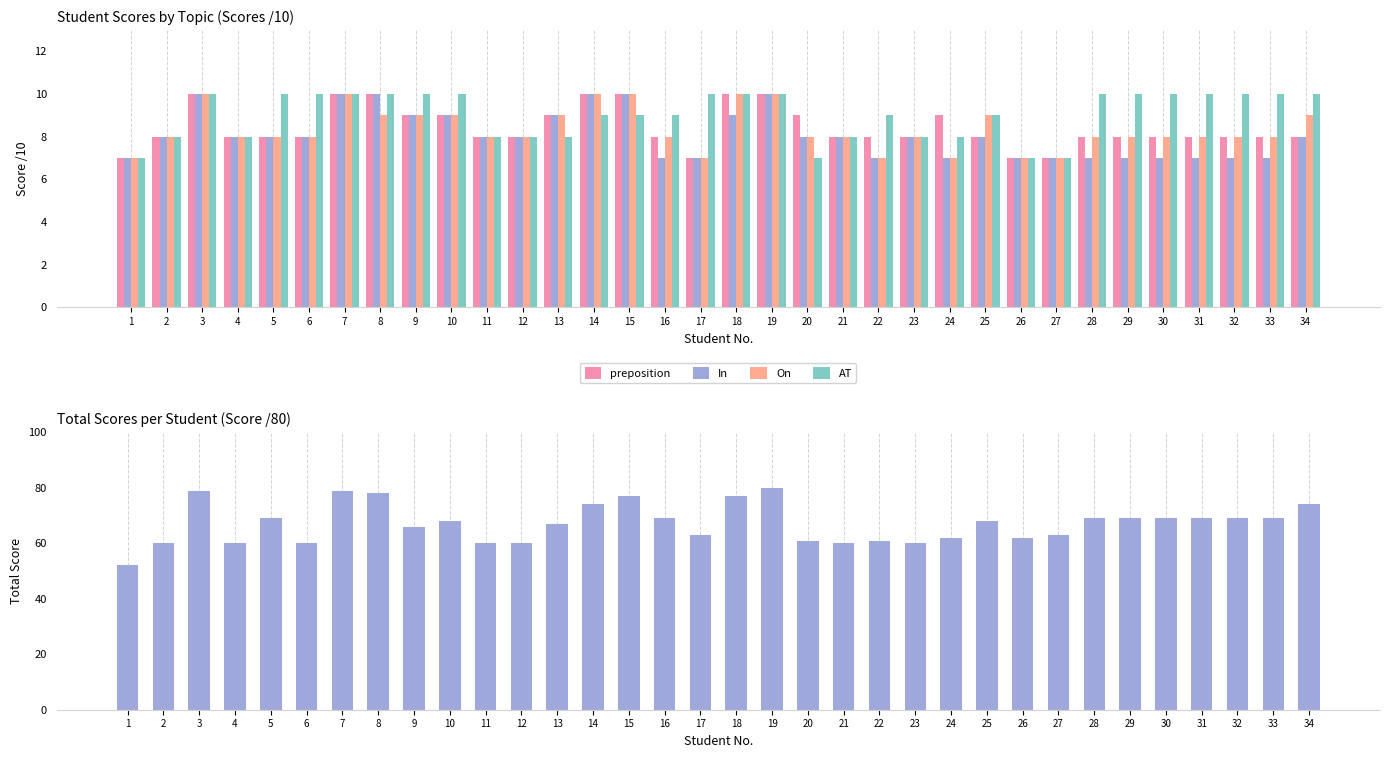

Which series has the largest total across all categories?

Total Score